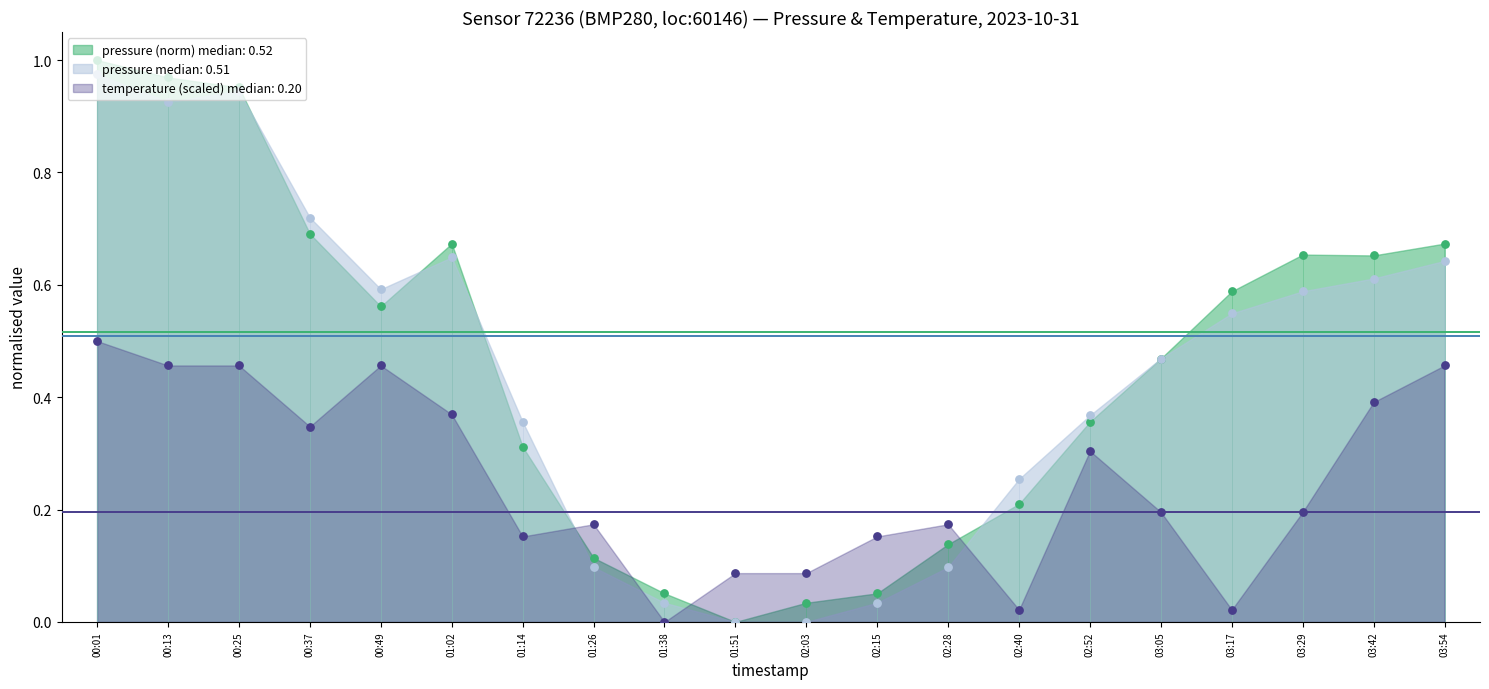

Which series has the largest total across all categories?

pressure_norm